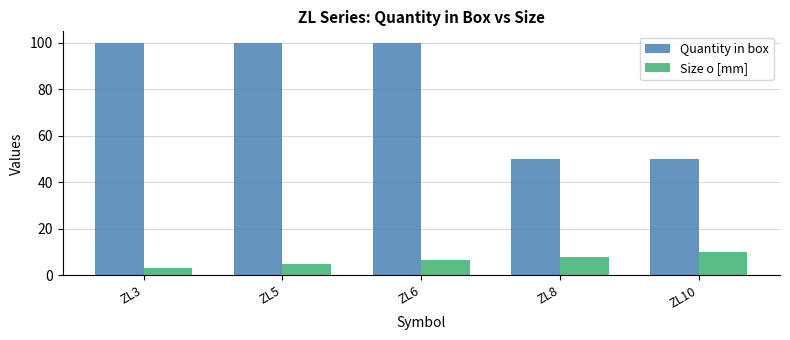

Reading left to right, list all the values displayed in this chart.

Quantity in box: 100.0	100.0	100.0	50.0	50.0
Size o [mm]: 3.0	5.0	6.5	8.0	10.0